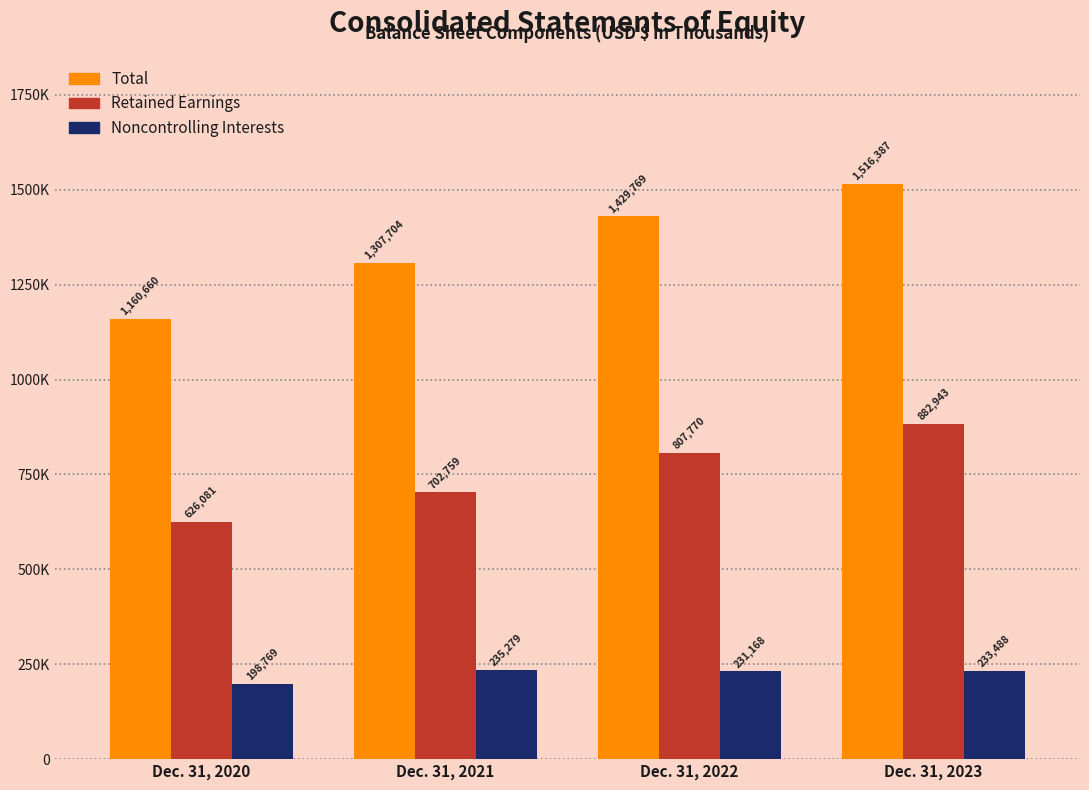

What are all the series names shown in the legend?

Total, Retained Earnings, Noncontrolling Interests